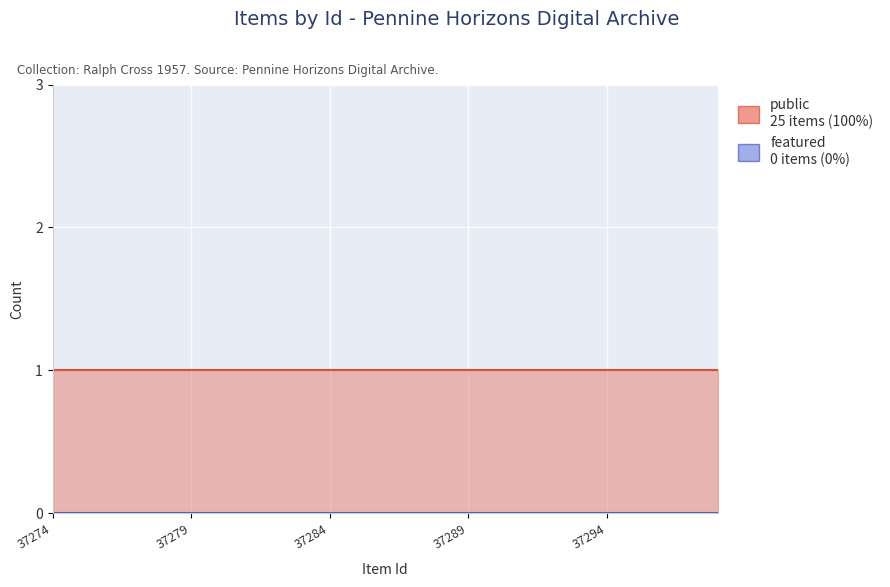

Rank the series at 37294 from highest to lowest value.

public, featured